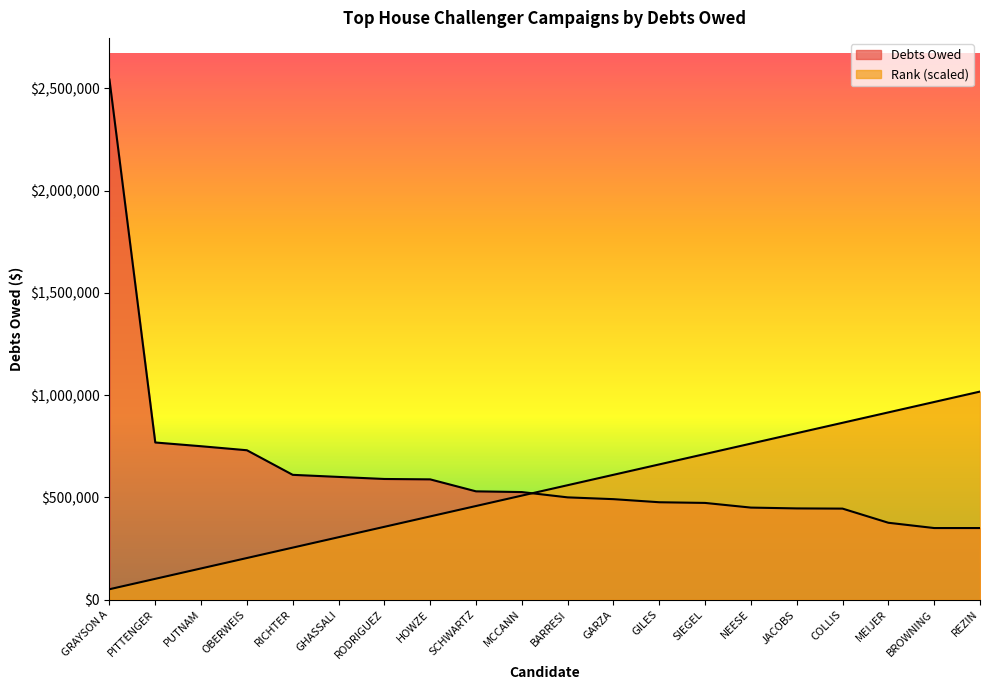

Between RODRIGUEZ and GILES, which series saw the biggest shift?

Rank